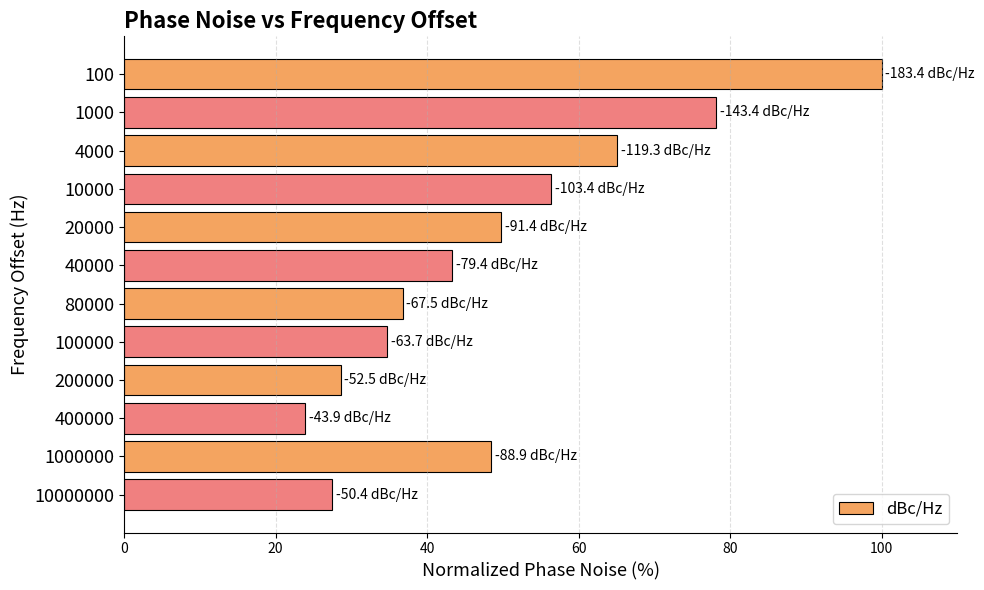

Between 40000 and 10000, which is larger?

10000